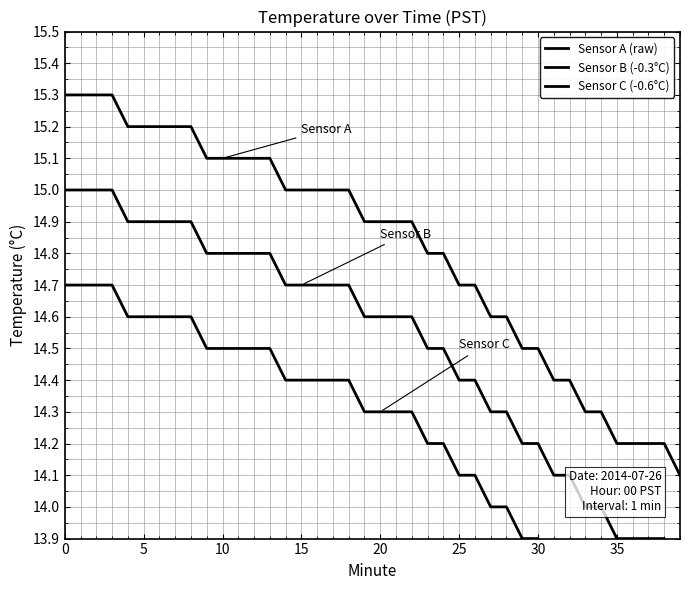

Is it true that Sensor A (raw) equals 21.4 at 19?

False